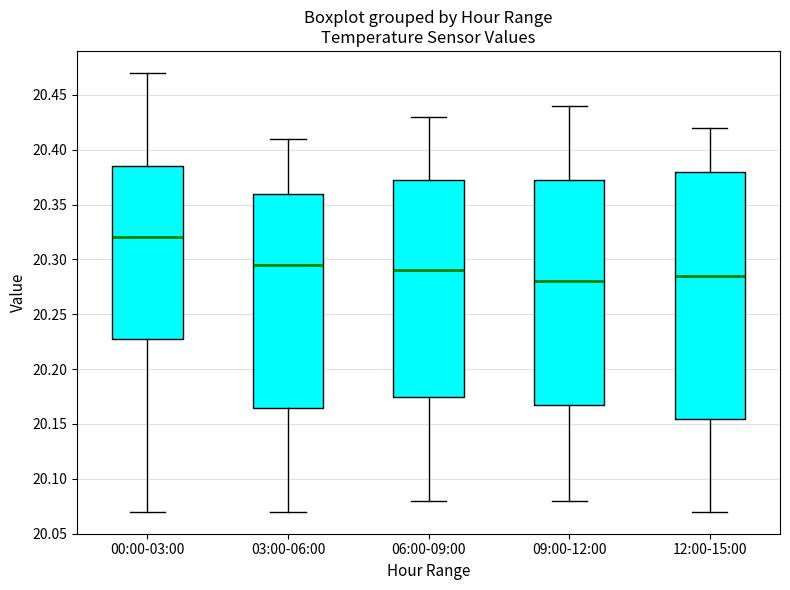

Reading left to right, transcribe this box plot: for each box, give where its median line is, the range the box spans, and where its two whiskers end, as read against the y-axis. The values are not printed on the chart, so give them approximately, as read against the axis.

00:00-03:00: median 20.320, box 20.230 to 20.385, whiskers 20.070 to 20.470
03:00-06:00: median 20.295, box 20.165 to 20.360, whiskers 20.070 to 20.410
06:00-09:00: median 20.290, box 20.175 to 20.375, whiskers 20.080 to 20.430
09:00-12:00: median 20.280, box 20.170 to 20.375, whiskers 20.080 to 20.440
12:00-15:00: median 20.285, box 20.155 to 20.380, whiskers 20.070 to 20.420